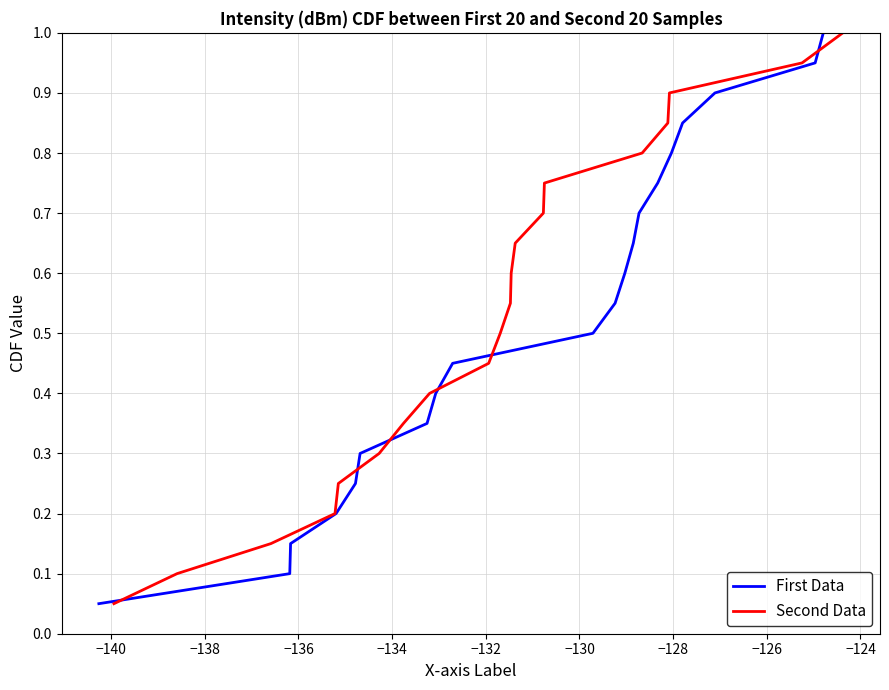

How many lines are shown in the chart?

2